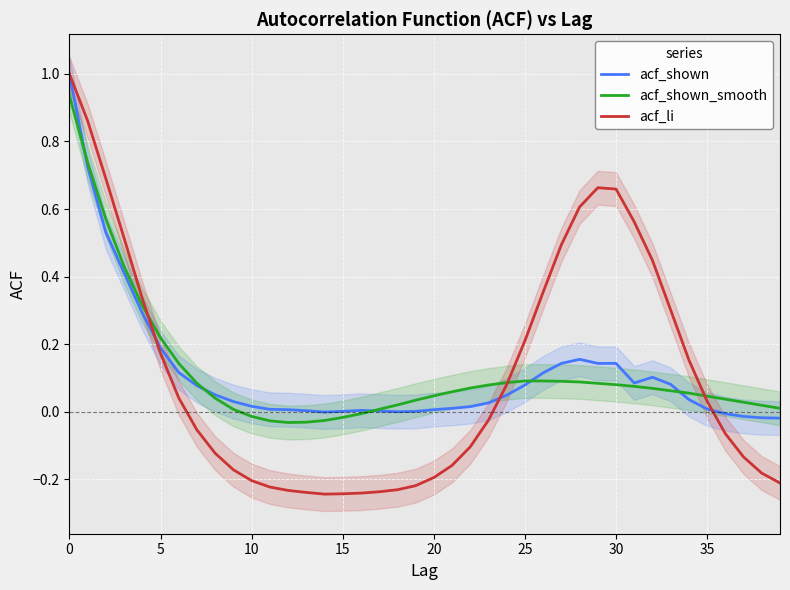

What is the total value across all series at 11?

-0.2